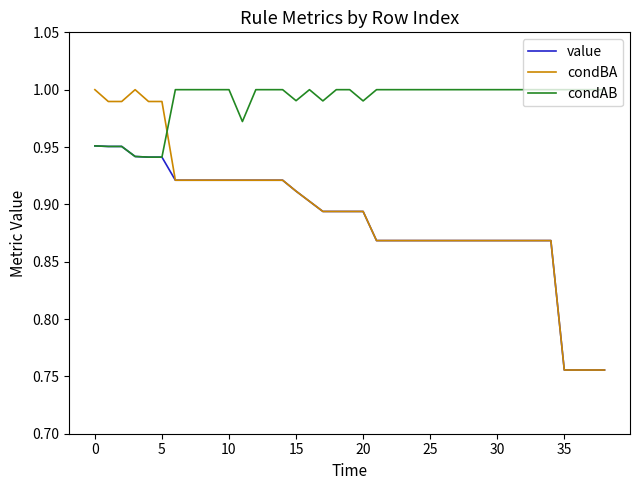

Which series has the widest spread of values?

condBA